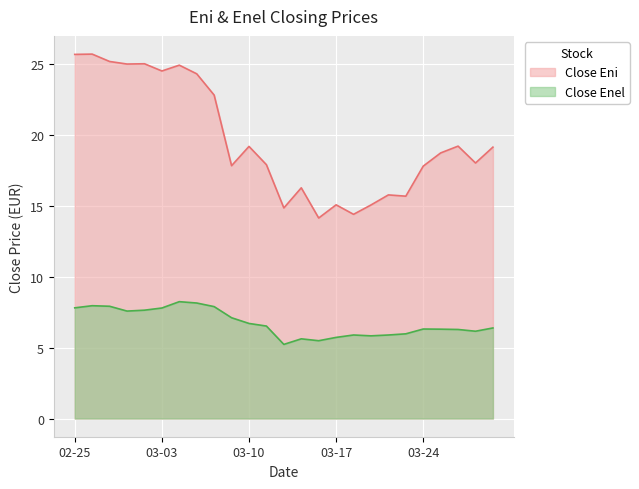

Between 2020-02-28 and 2020-03-09, which series saw the biggest shift?

Close Eni